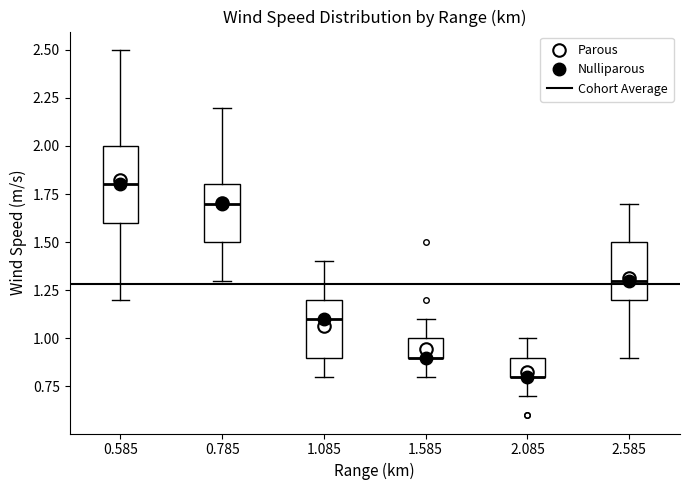

Reading left to right, transcribe this box plot: for each box, give where its median line is, the range the box spans, and where its two whiskers end, as read against the y-axis. The values are not printed on the chart, so give them approximately, as read against the axis.

0.585: median 1.8, box 1.6 to 2.0, whiskers 1.2 to 2.5
0.785: median 1.7, box 1.5 to 1.8, whiskers 1.3 to 2.2
1.085: median 1.1, box 0.9 to 1.2, whiskers 0.8 to 1.4
1.585: median 0.9 (drawn on the box's lower edge), box 0.9 to 1.0, whiskers 0.8 to 1.1
2.085: median 0.8 (drawn on the box's lower edge), box 0.8 to 0.9, whiskers 0.7 to 1.0
2.585: median 1.3, box 1.2 to 1.5, whiskers 0.9 to 1.7